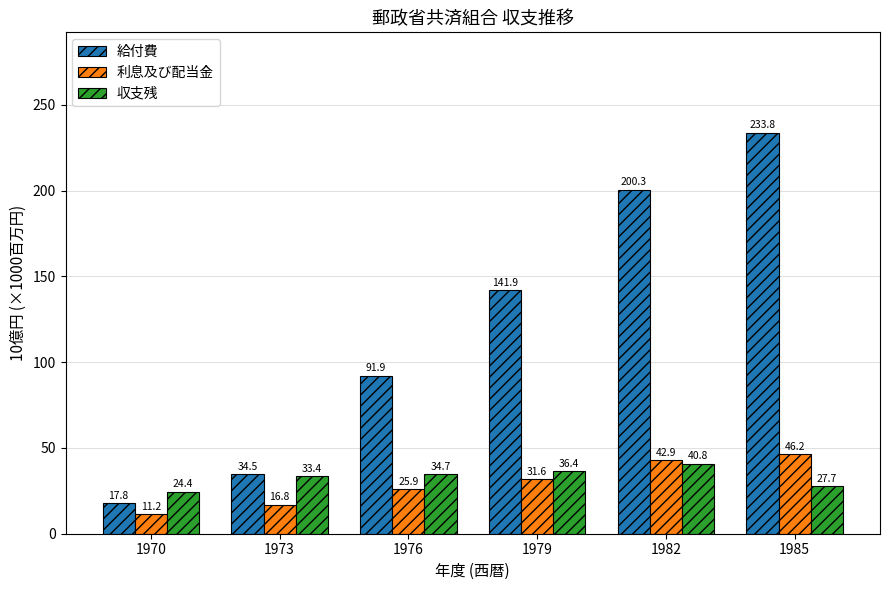

At which label does 利息及び配当金 reach its peak?

1985